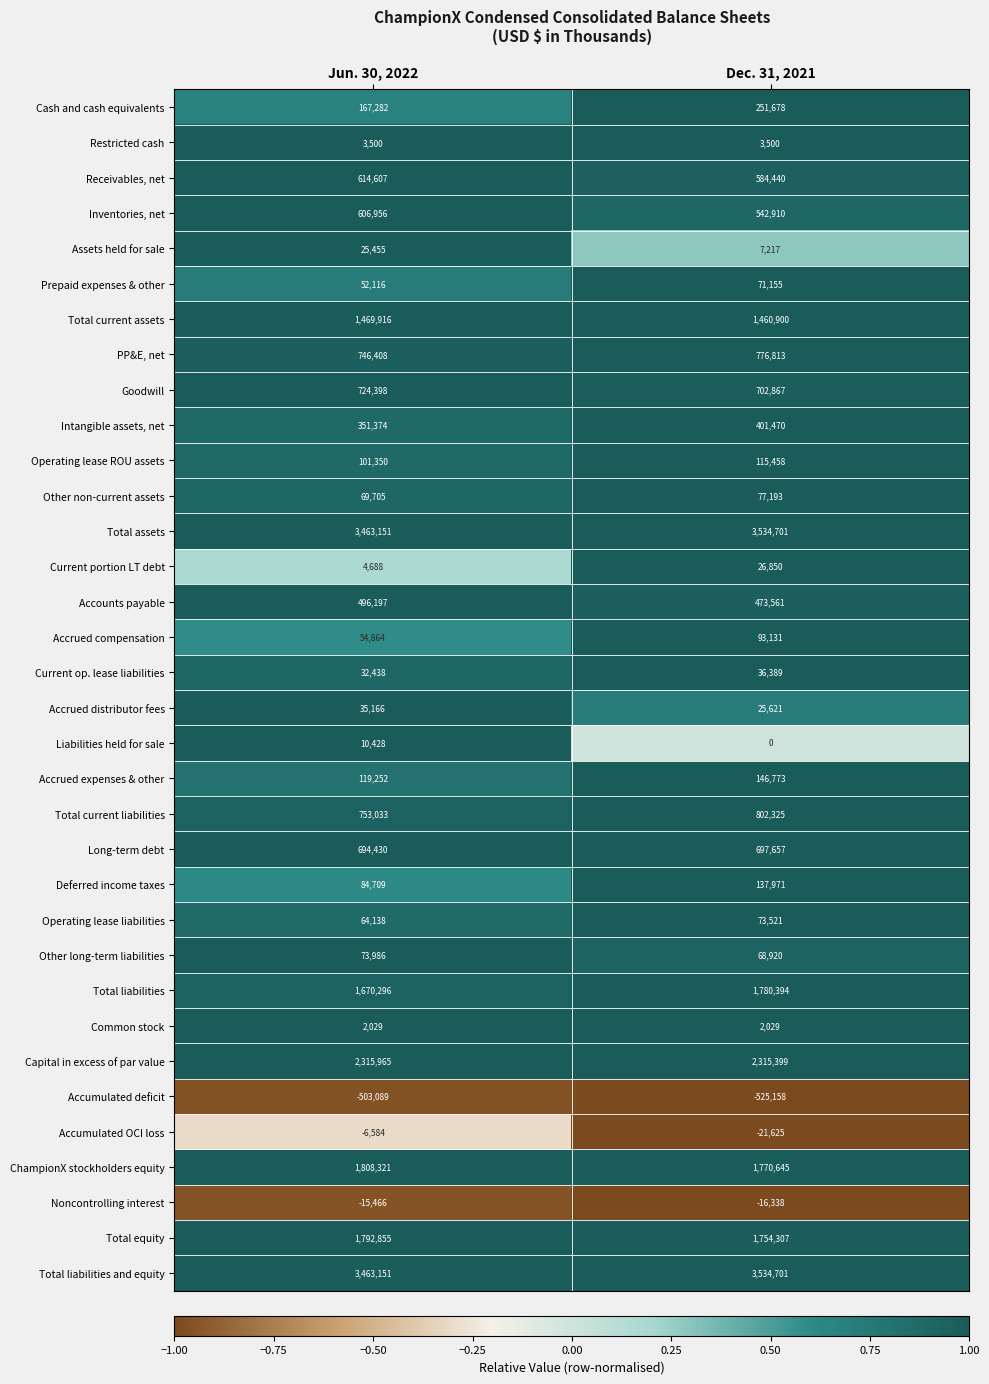

At which label does Noncontrolling interest reach its minimum?

Dec. 31, 2021